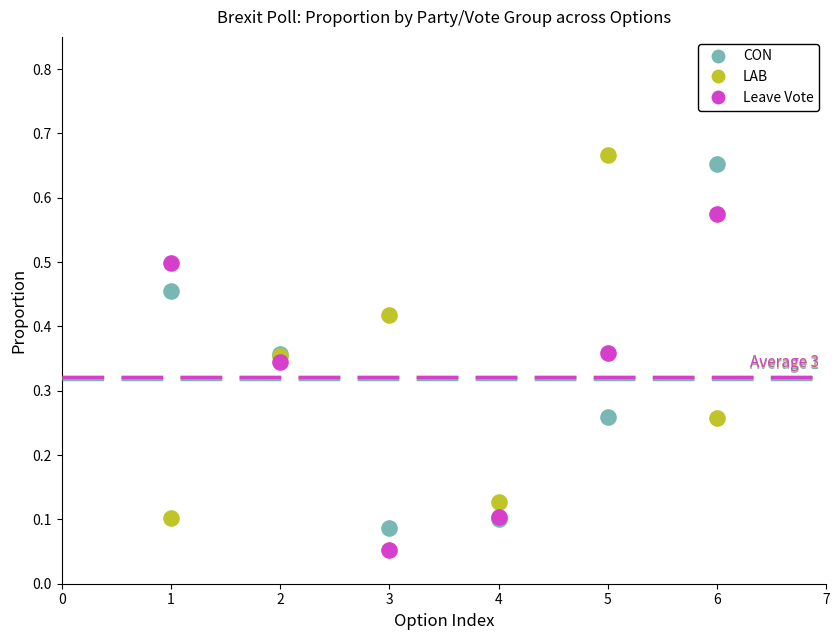

What are all the series names shown in the legend?

CON, LAB, Leave Vote